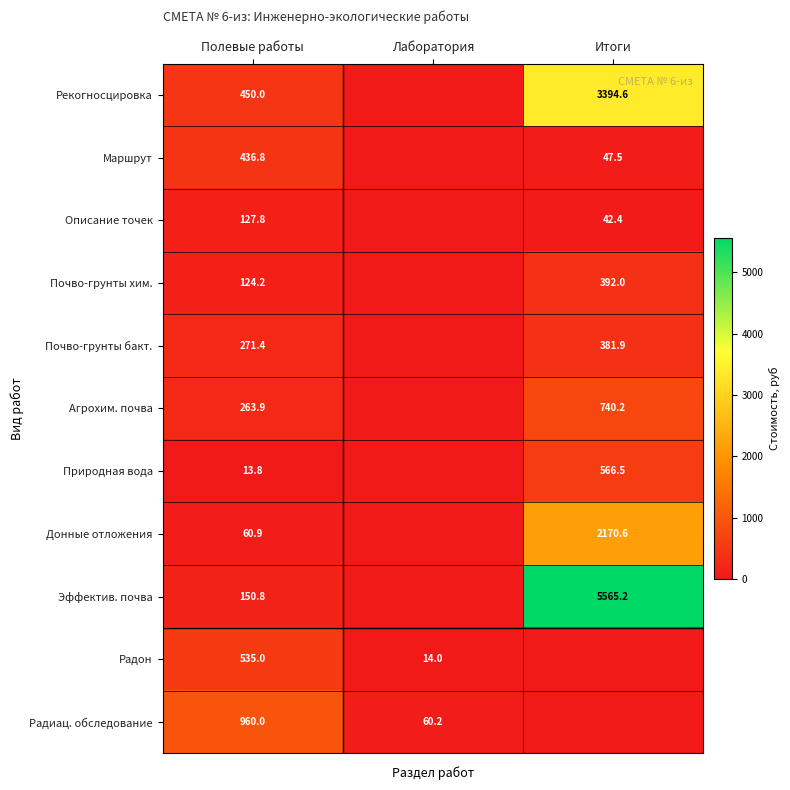

Between Итоги and Лаборатория, which is larger?

Итоги